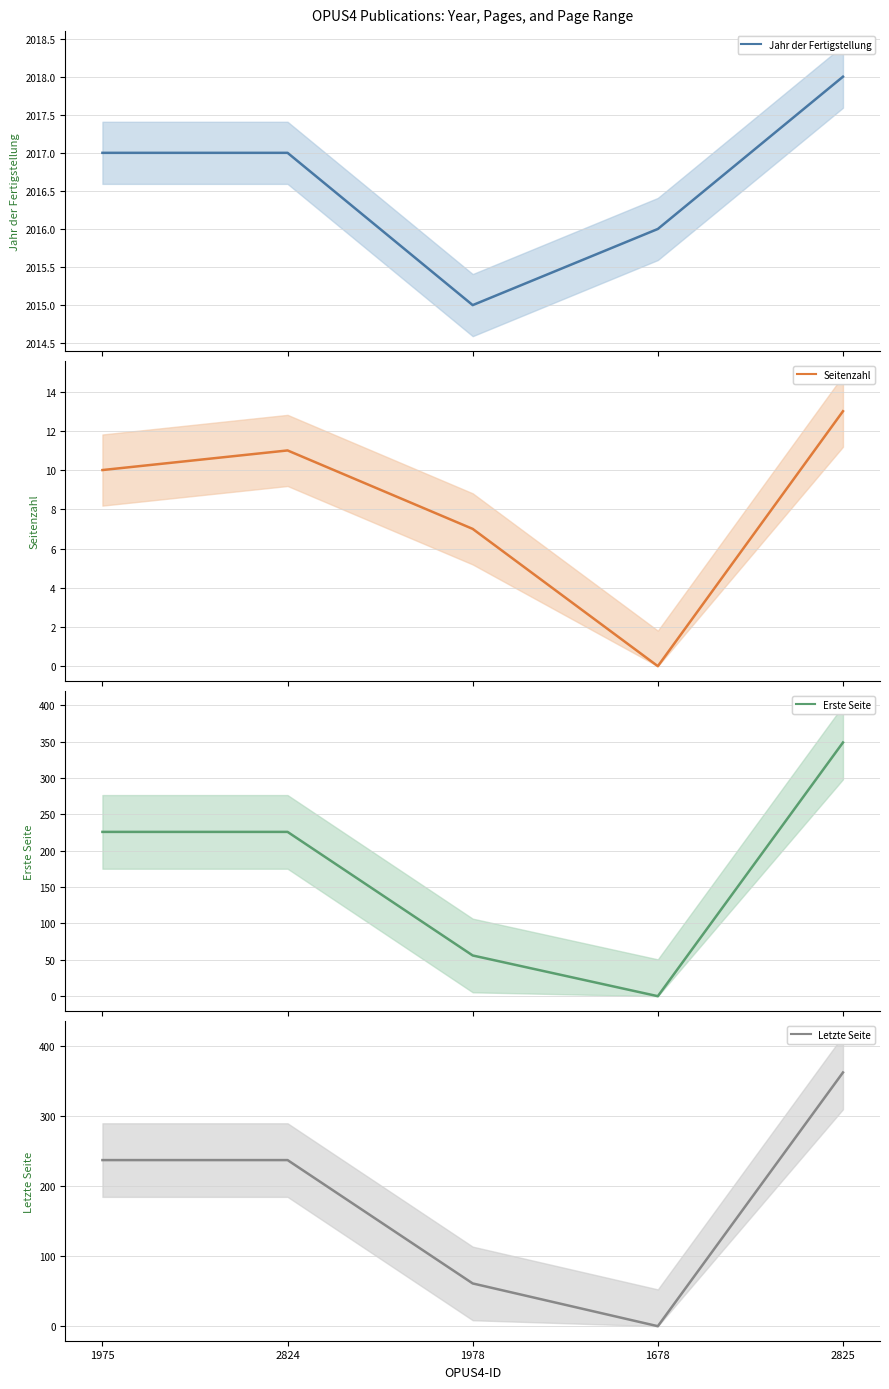

What is the maximum value for Seitenzahl?

13